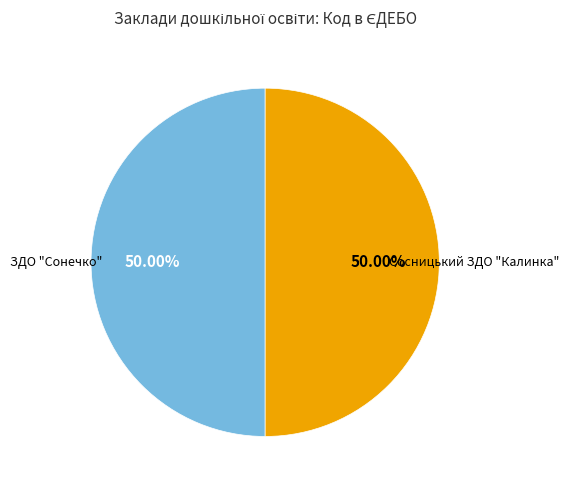

Is the sum of ЗДО "Сонечко" and Сосницький ЗДО "Калинка" greater than half?

Yes